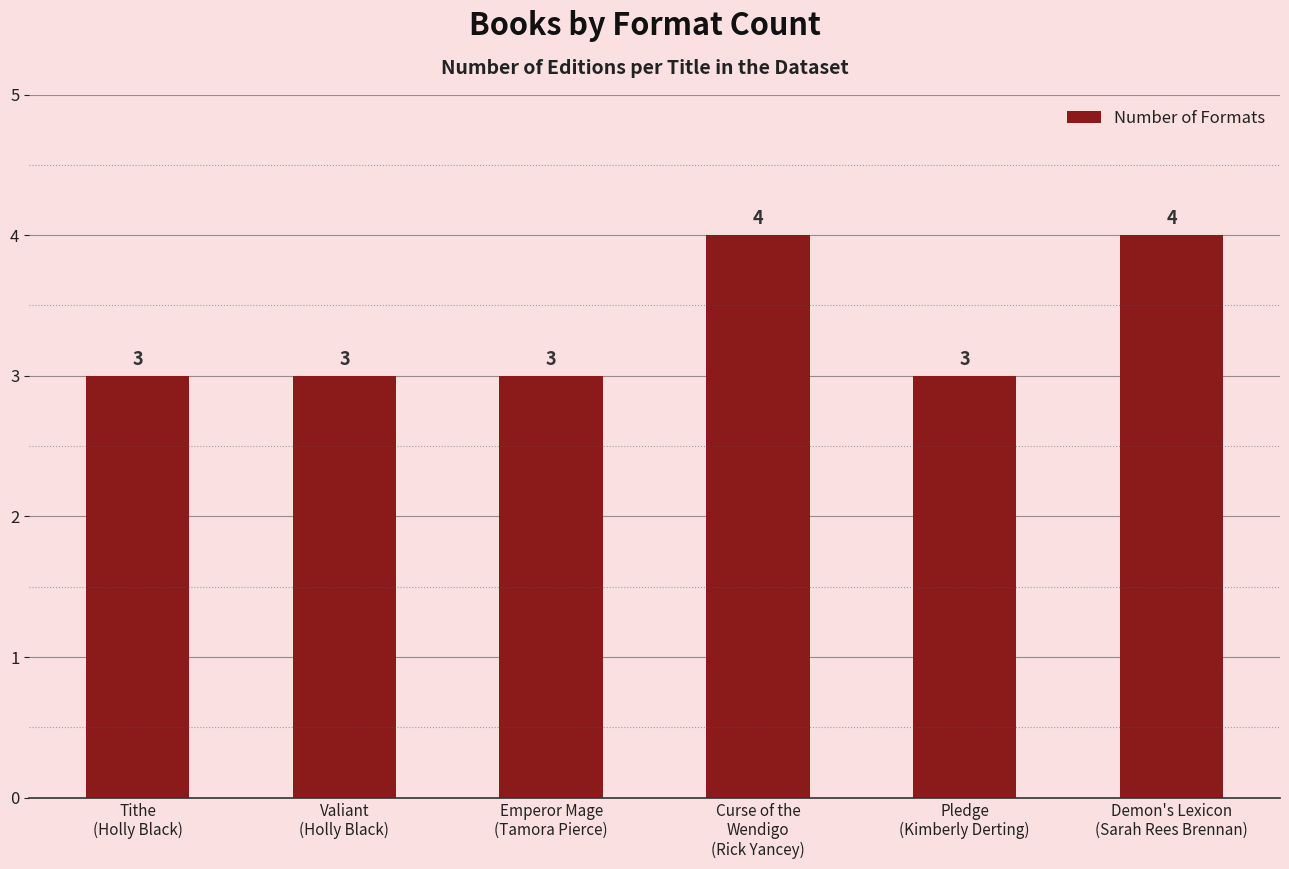

What is the sum of the values at Demon's Lexicon
(Sarah Rees Brennan) and Emperor Mage
(Tamora Pierce)?

7